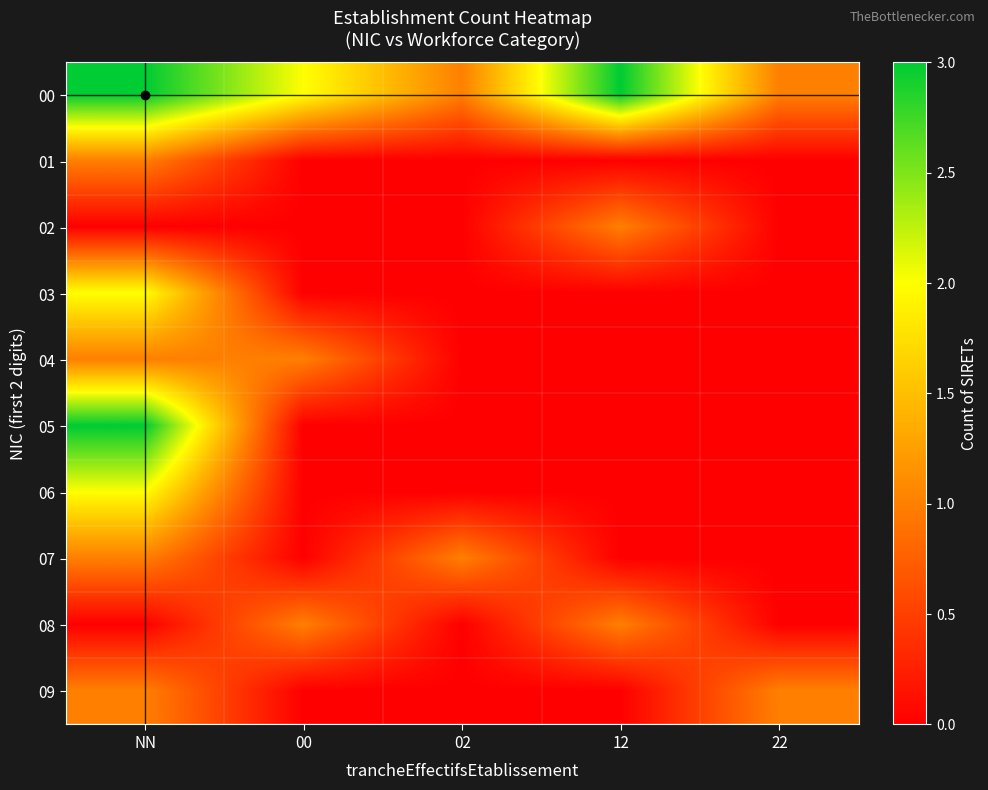

Reading left to right, extract all data points from this chart.

00: NN=3	00=2	02=1	12=3	22=1
01: NN=1	00=0	02=0	12=0	22=0
02: NN=0	00=0	02=0	12=1	22=0
03: NN=2	00=0	02=0	12=0	22=0
04: NN=1	00=1	02=0	12=0	22=0
05: NN=3	00=0	02=0	12=0	22=0
06: NN=2	00=0	02=0	12=0	22=0
07: NN=1	00=0	02=1	12=0	22=0
08: NN=0	00=1	02=0	12=1	22=0
09: NN=1	00=0	02=0	12=0	22=1